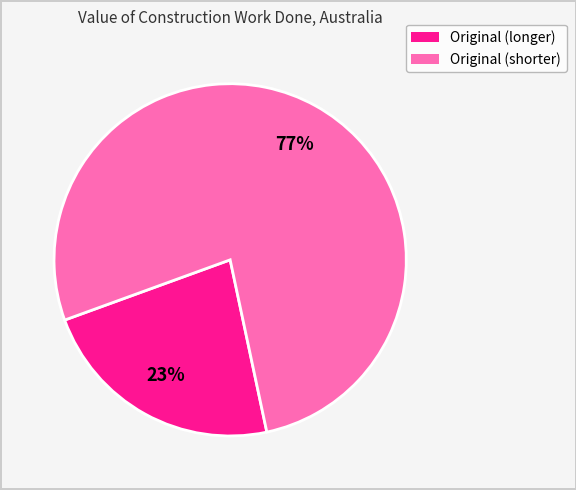

To the nearest percent, what is the difference between the largest and smallest slice percentages?

54%